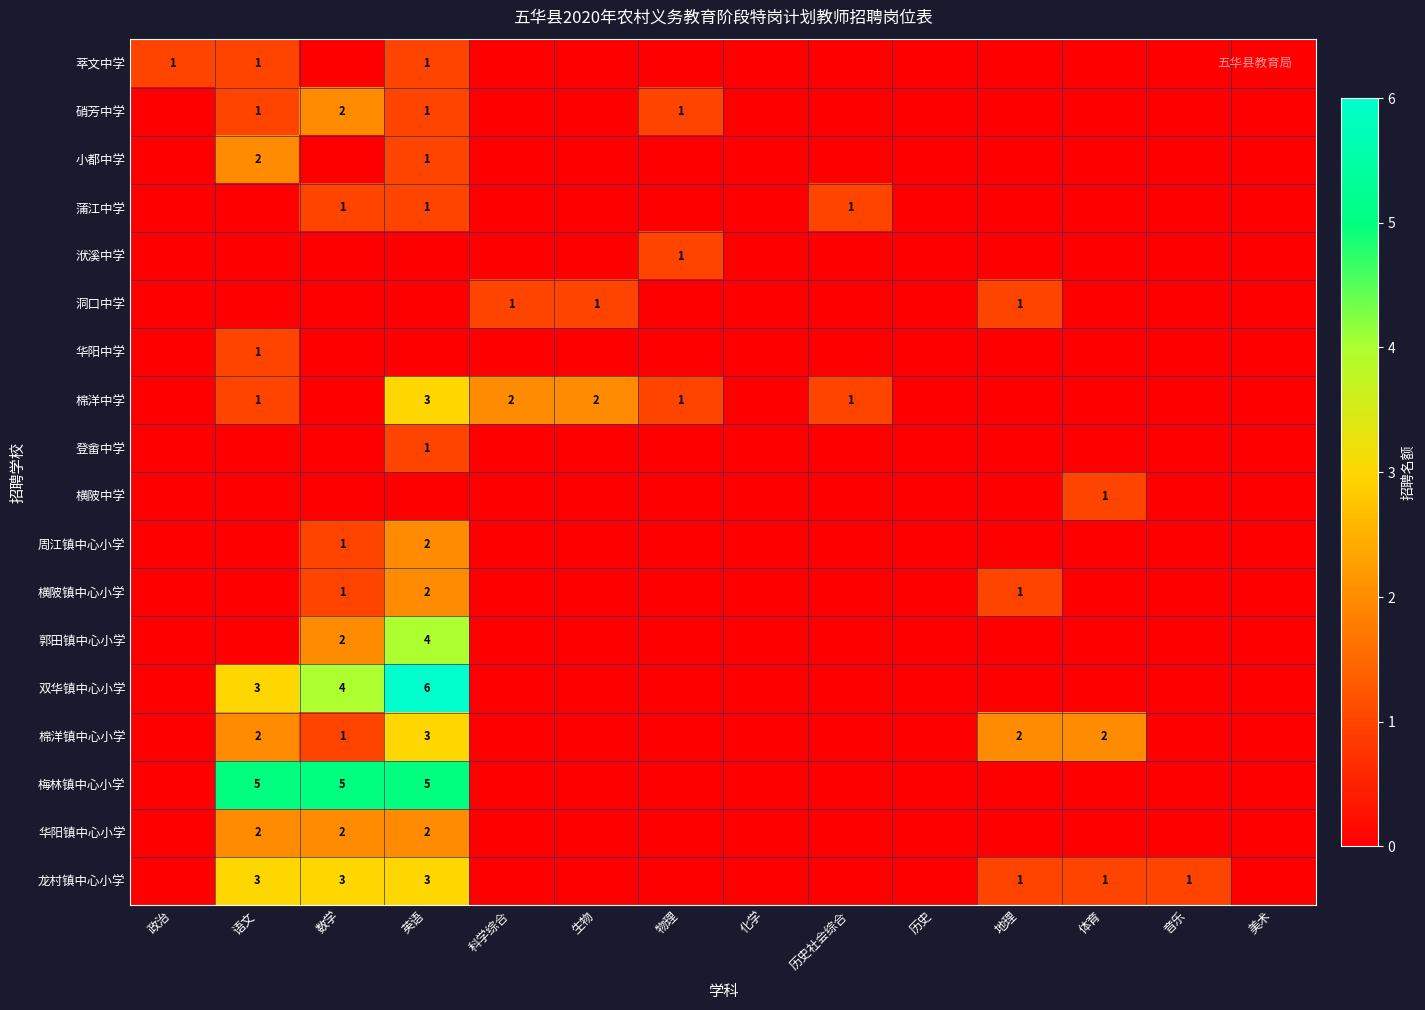

The 周江镇中心小学 series shows 2 at 英语. True or false?

True